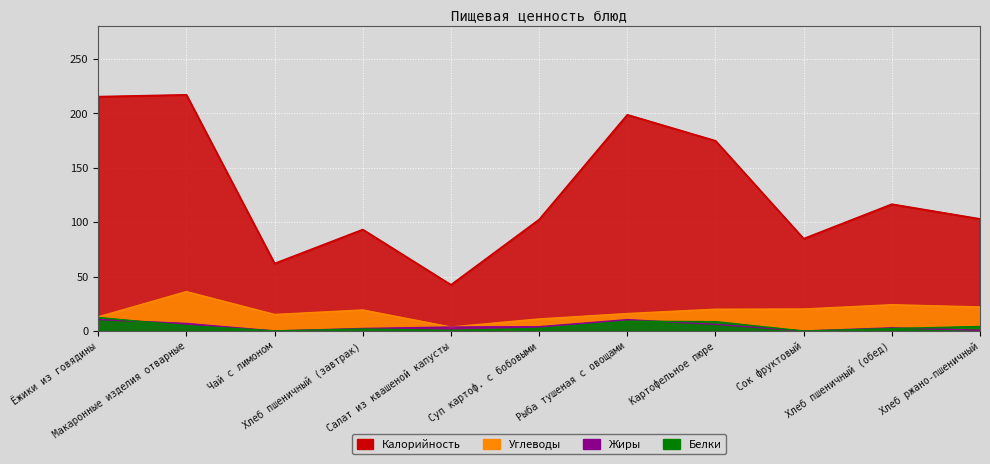

How many data points in Углеводы are above 19?

6